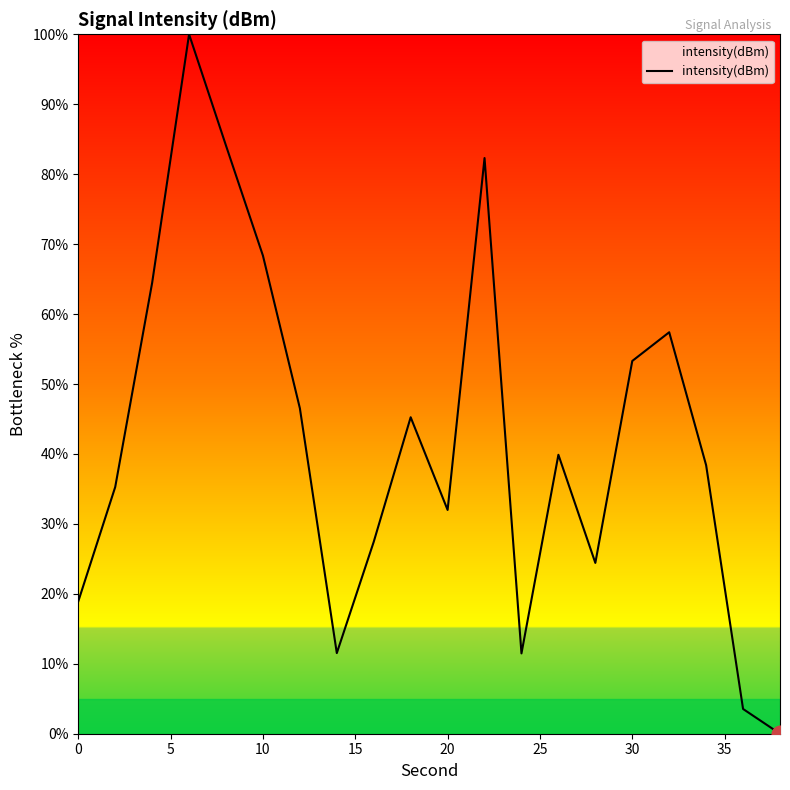

Reading left to right, extract all data points from this chart.

18.9	35.3	64.5	100.0	84.1	68.3	46.5	11.5	27.4	45.2	32.0	82.3	11.5	39.9	24.4	53.3	57.4	38.4	3.5	0.0